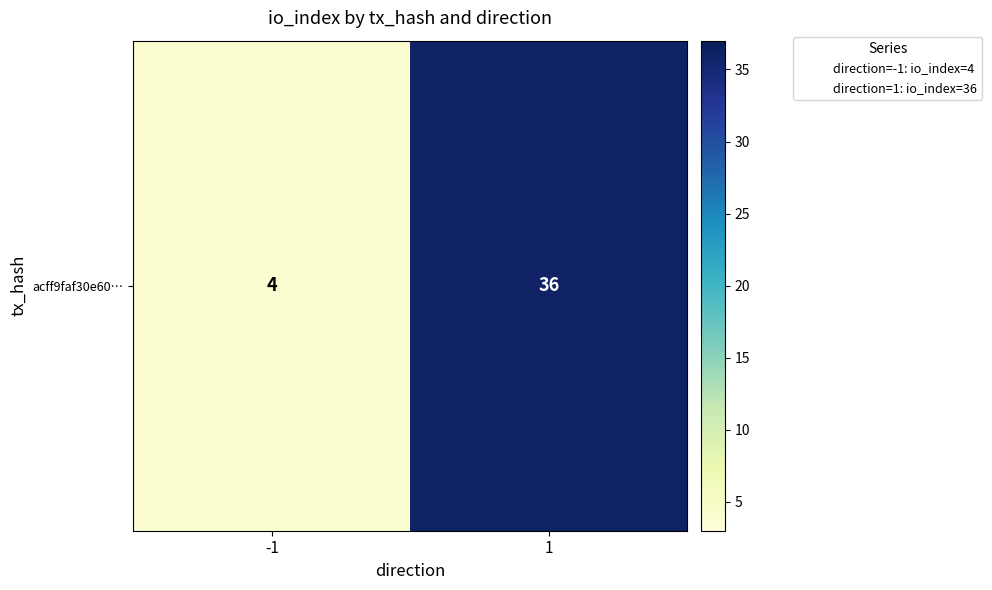

Which has a higher value, 1 or -1?

1